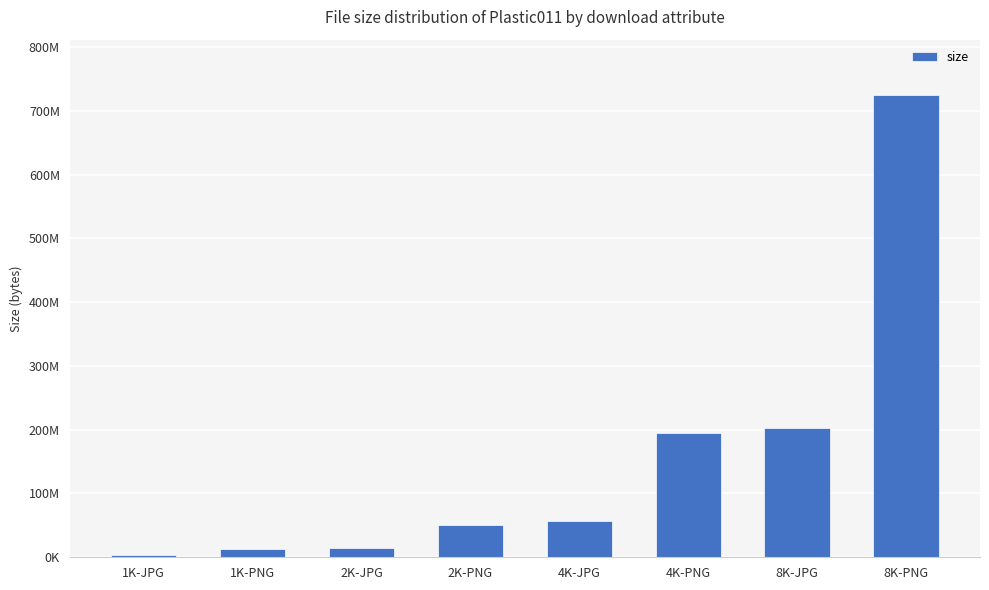

Are the bars grouped side by side (vs. stacked)?

No